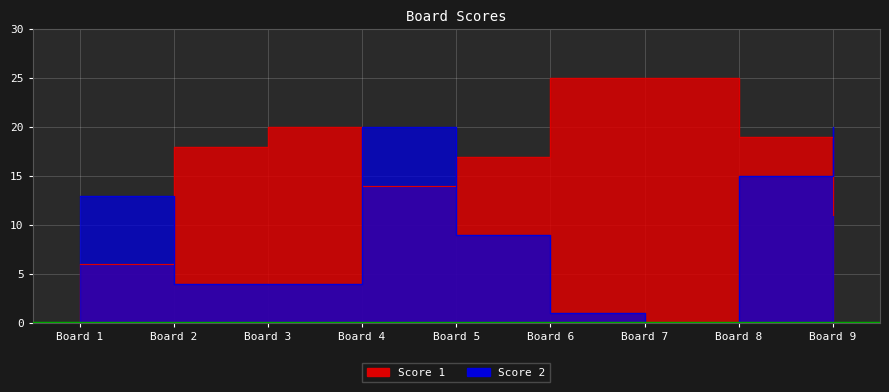

The Score 2 series shows 12 at Board 4. True or false?

False